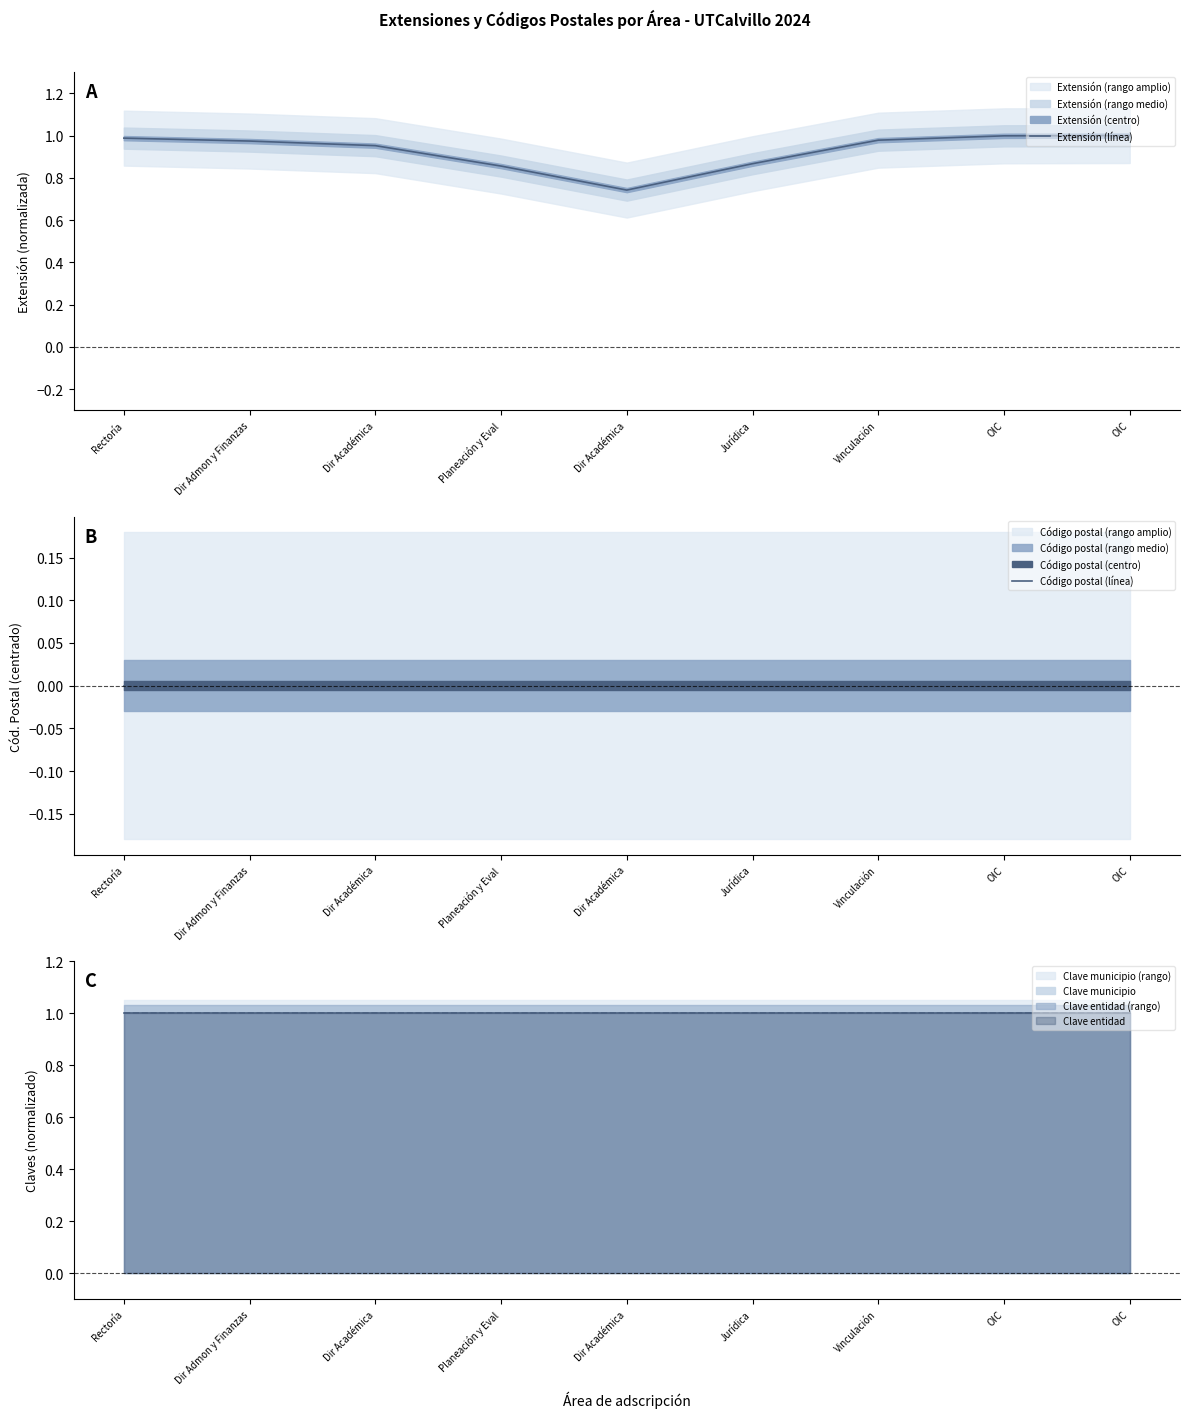

Rank the series by their average value, from lowest to highest.

Código postal (línea), Extensión (línea)